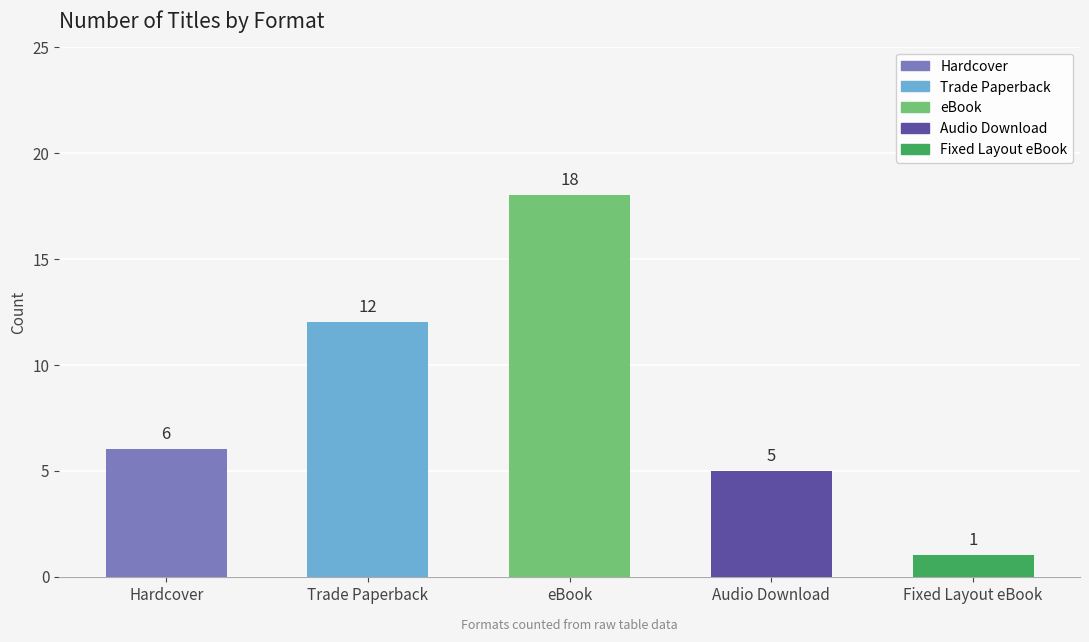

What is the minimum value shown in the chart?

1